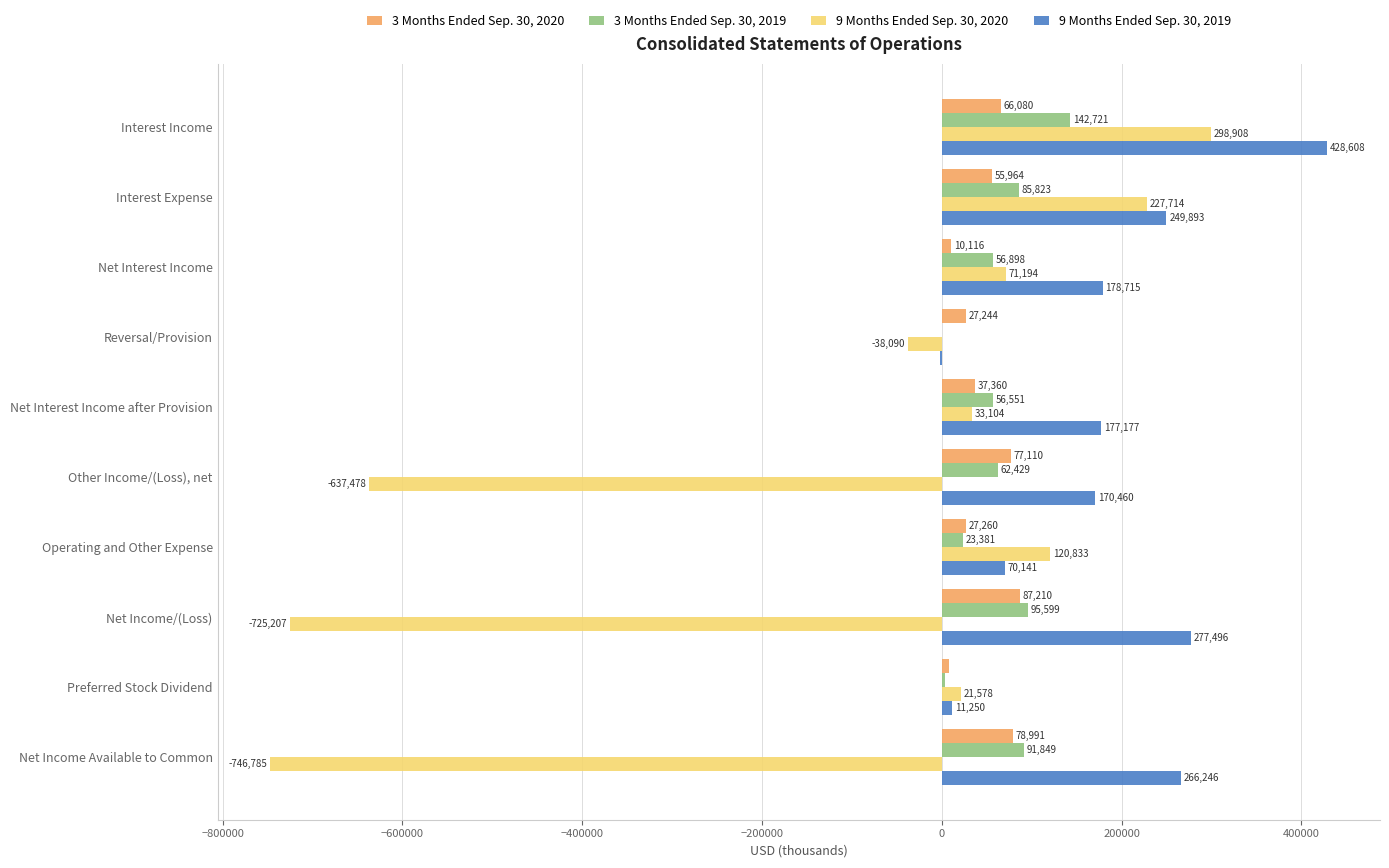

The value of 9 Months Ended Sep. 30, 2019 at Reversal/Provision is -1538. True or false?

True